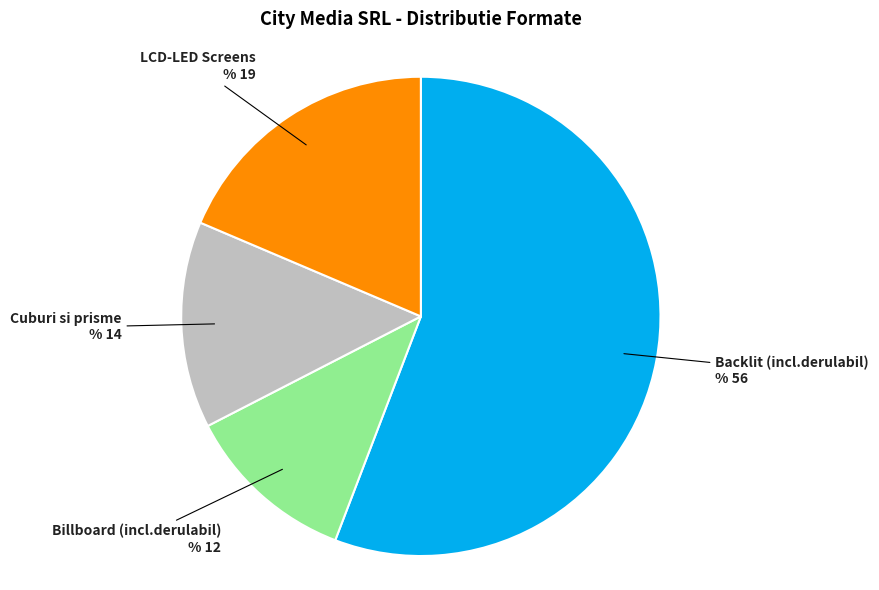

How many segments does this pie chart have?

4